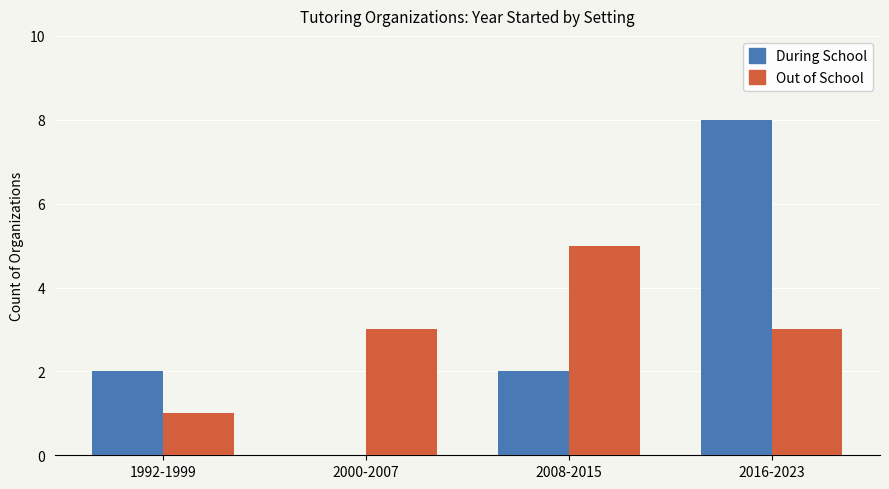

Read the Out of School value at 2008-2015.

5